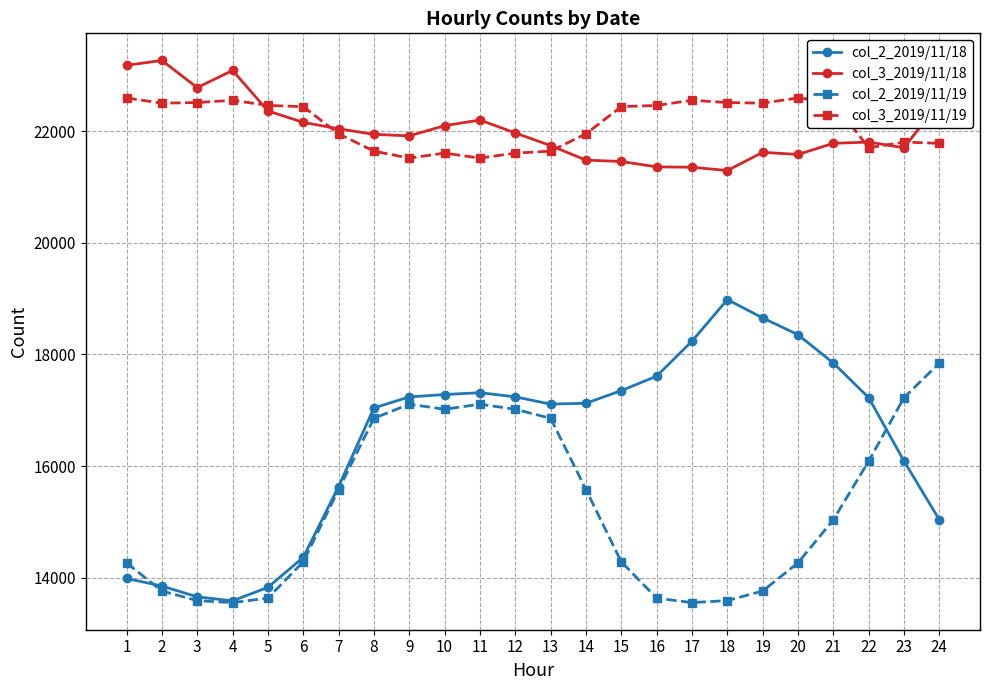

True or false: col_3_2019/11/19 and col_2_2019/11/18 intersect in this chart.

False